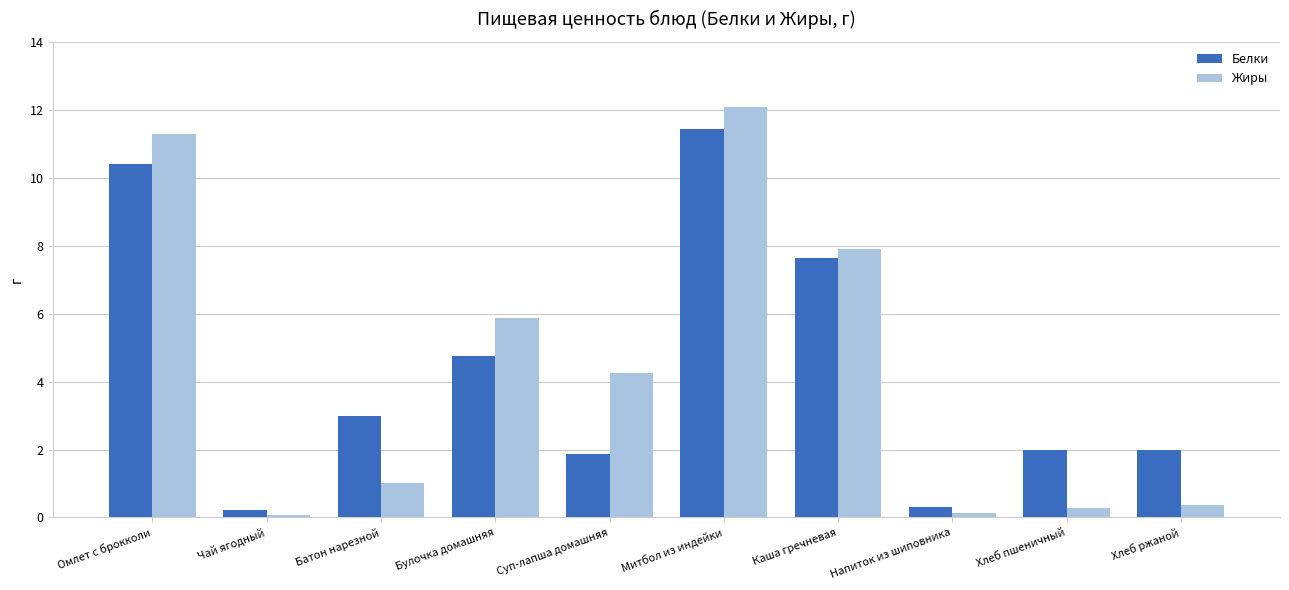

What is the label of the 7th bar from the right?

Булочка домашняя